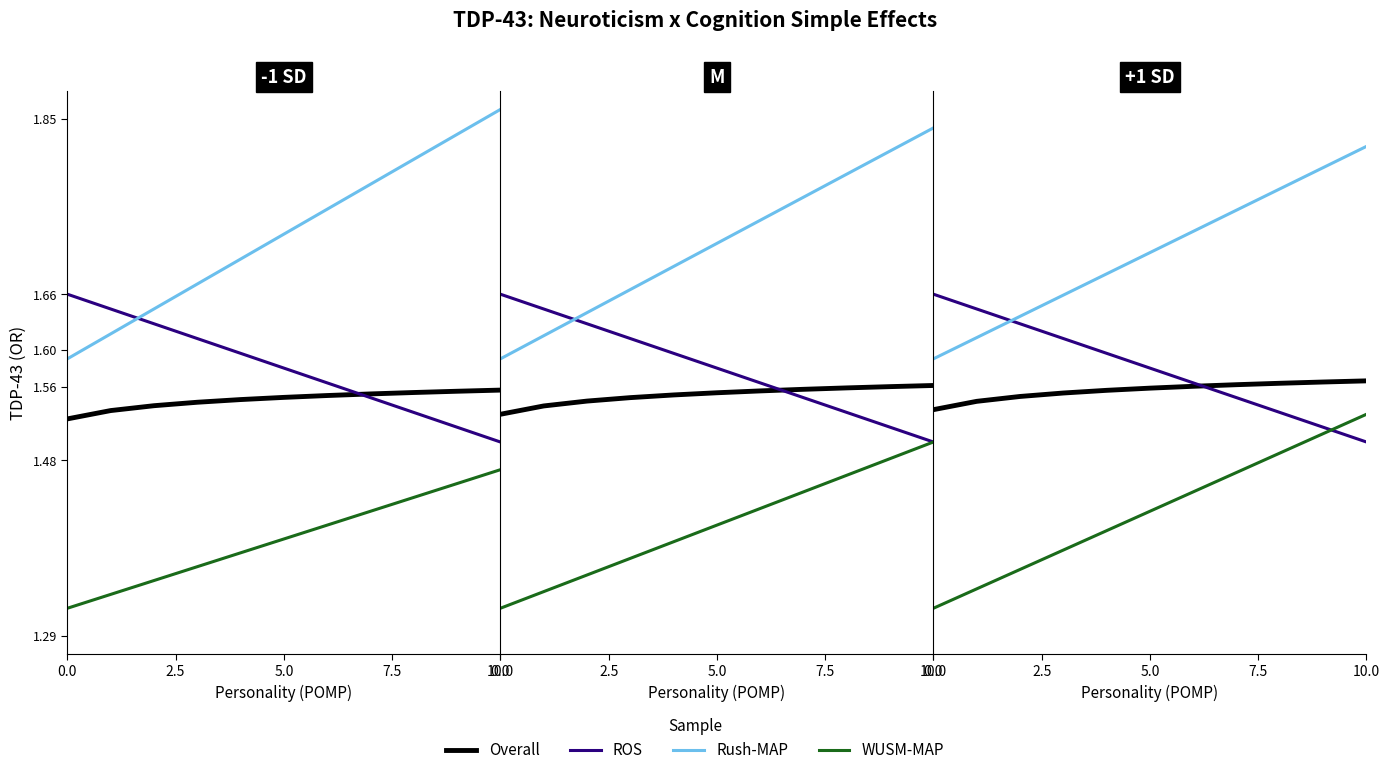

What is the spread (max minus min) of values at 6?

0.3